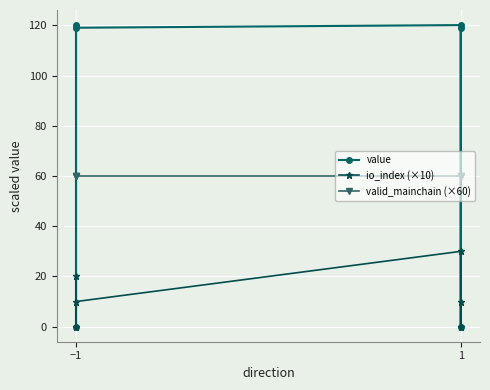

Where is the first local maximum for io_index (×10)?

1